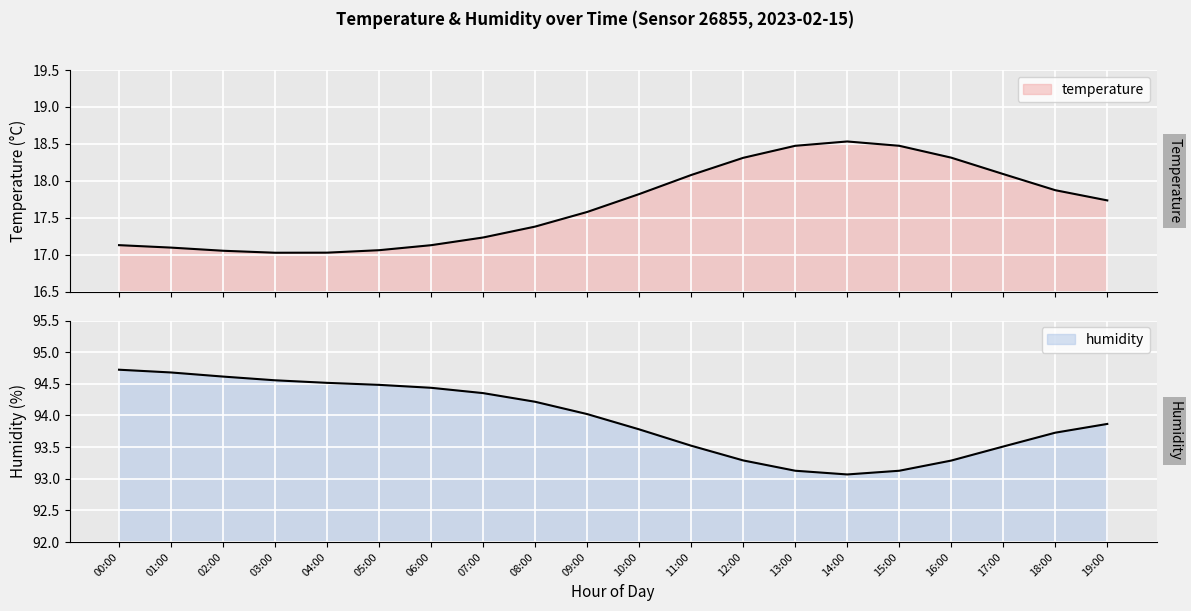

Between 11:00 and 00:00, which is larger?

11:00